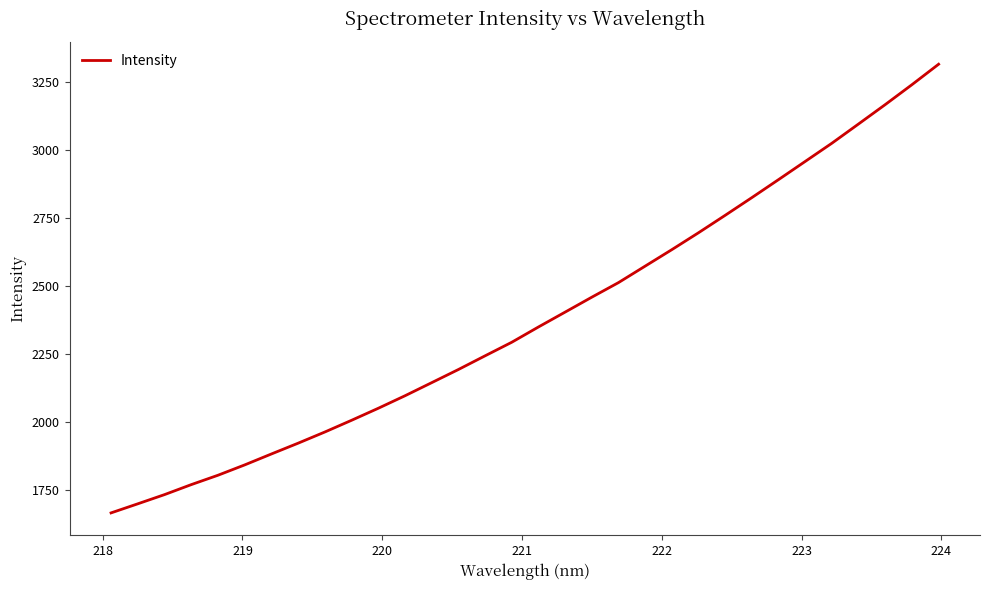

What is the maximum value shown in the chart?

3316.9